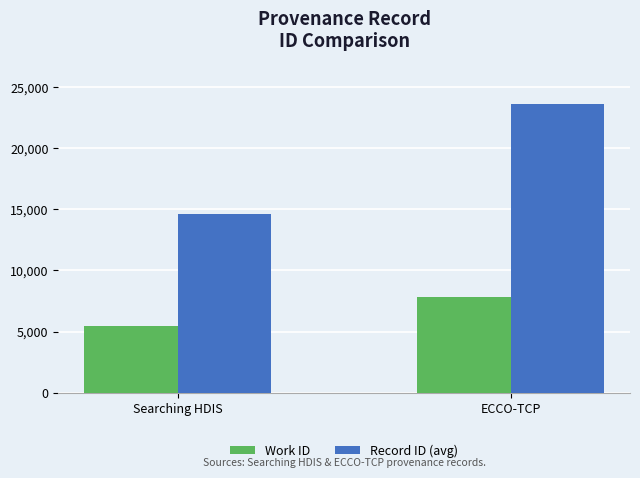

Rank the series by their average value, from lowest to highest.

Work ID, Record ID (avg)